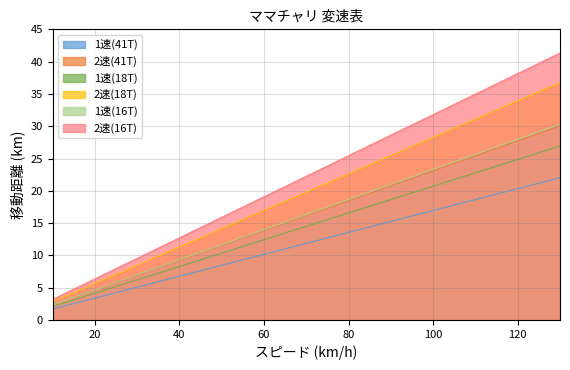

The 2速(16T) series shows 28.6 at 90. True or false?

True